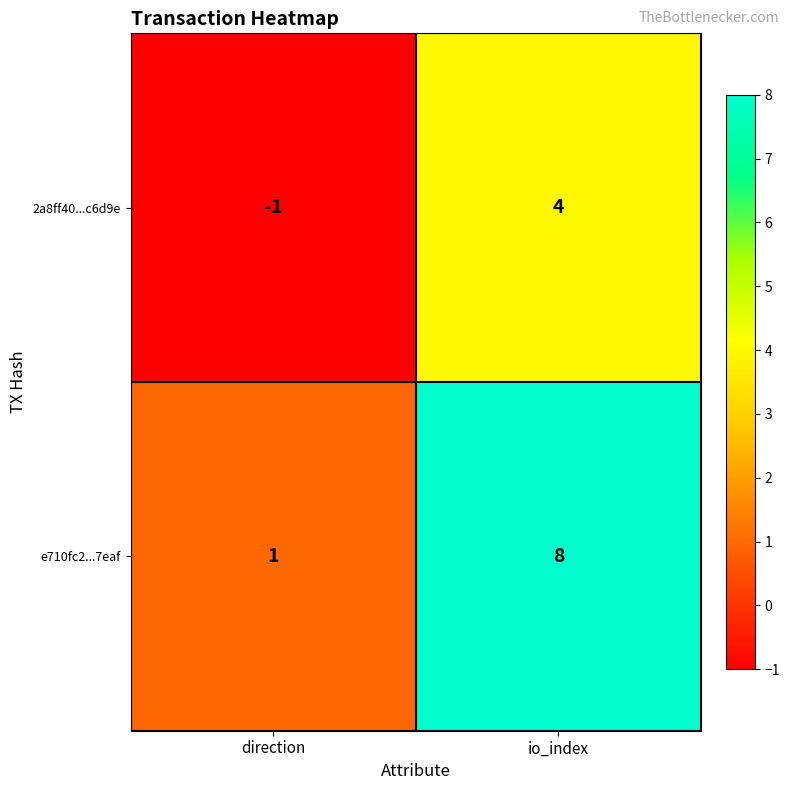

Is it true that e710fc2...7eaf equals 1 at direction?

True